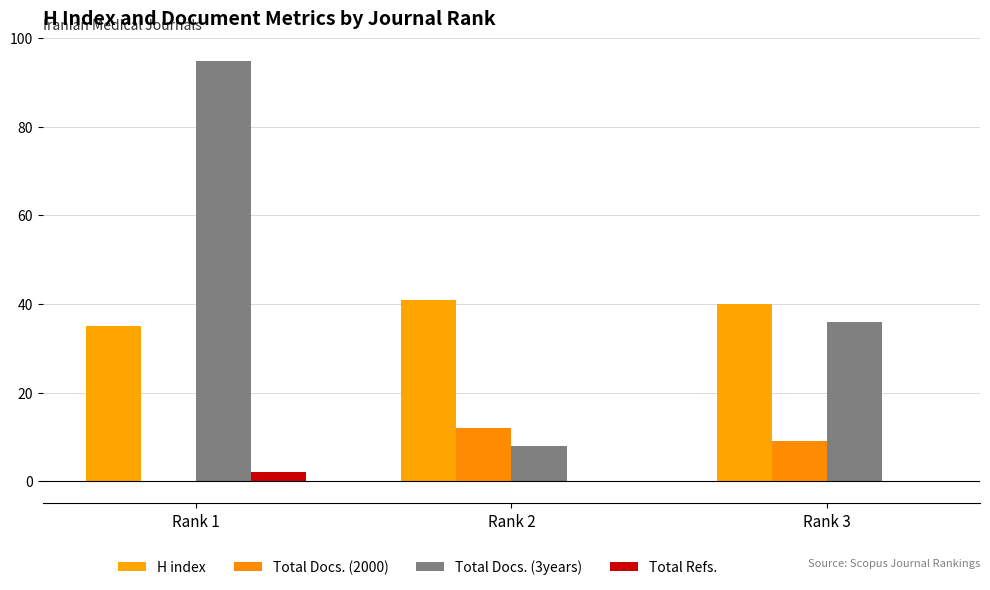

How many distinct data groups are displayed?

4